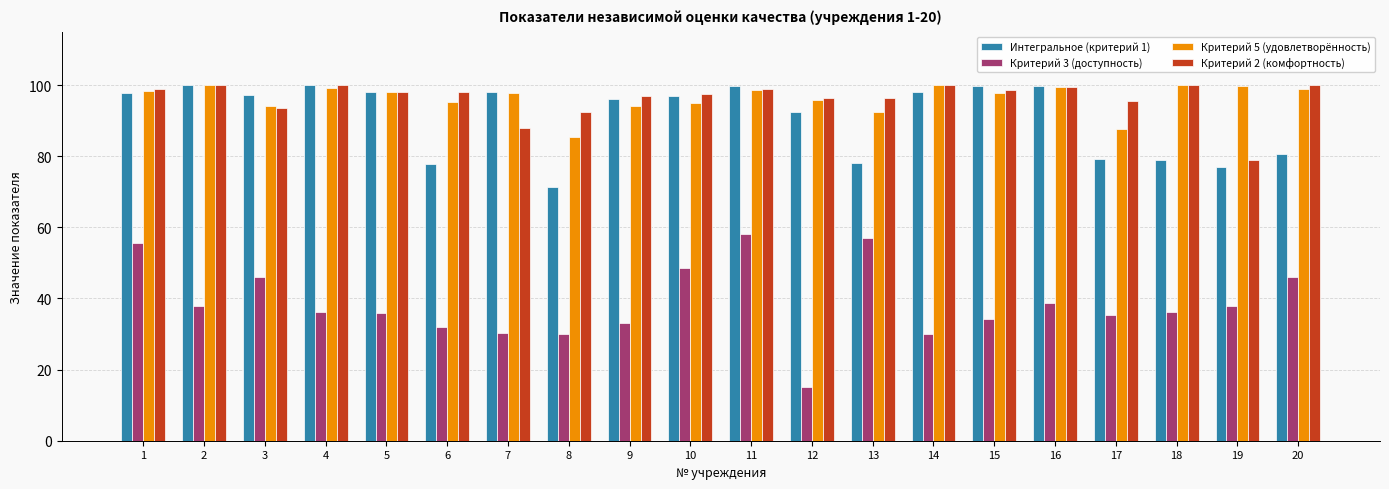

What is the sum of all Интегральное (критерий 1) values?

1816.5